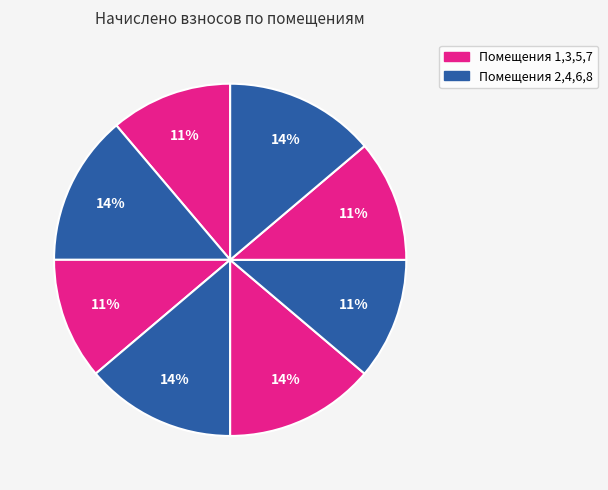

Rank the categories by value from lowest to highest.

1, 3, 6, 7, 2, 4, 5, 8